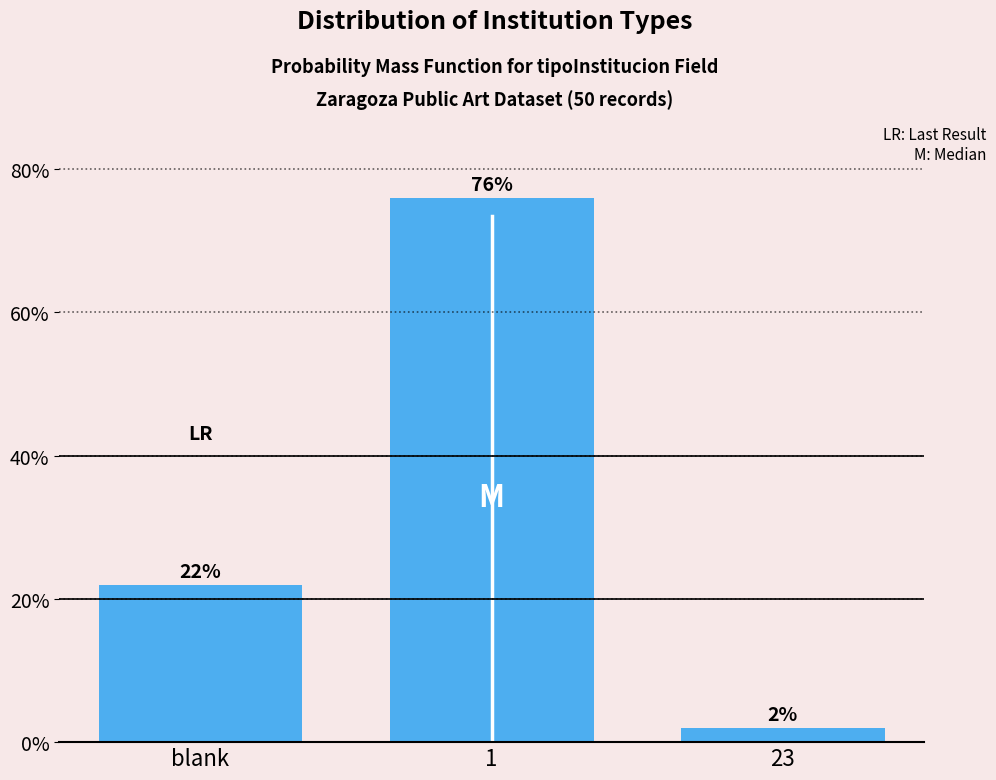

Reading left to right, extract all data points from this chart.

22	76	2